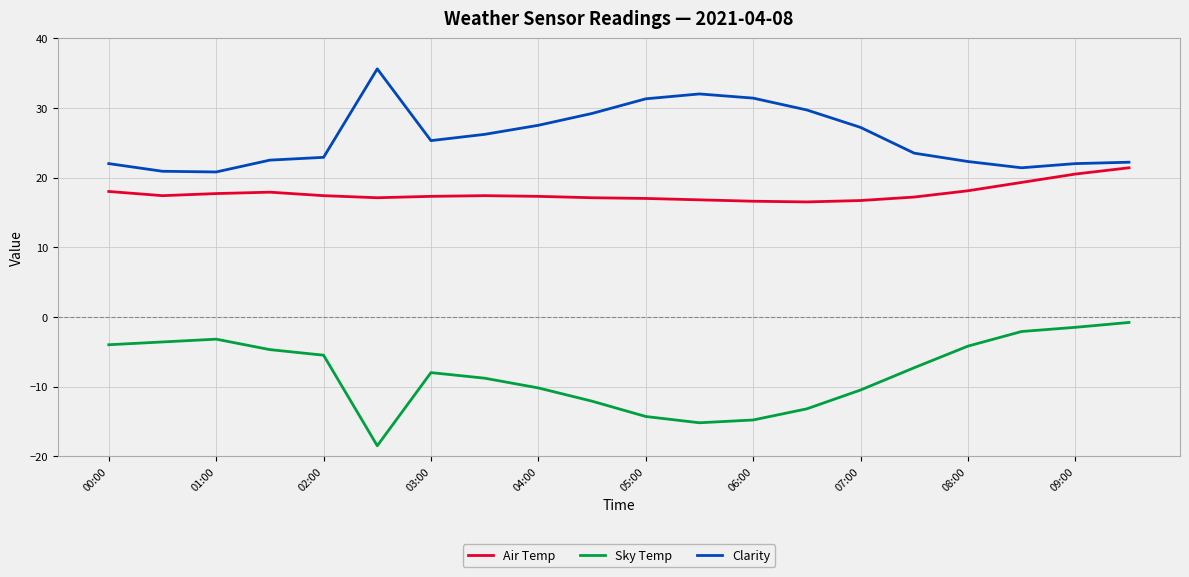

What is the difference between the maximum and minimum values in the Air Temp series?

4.9